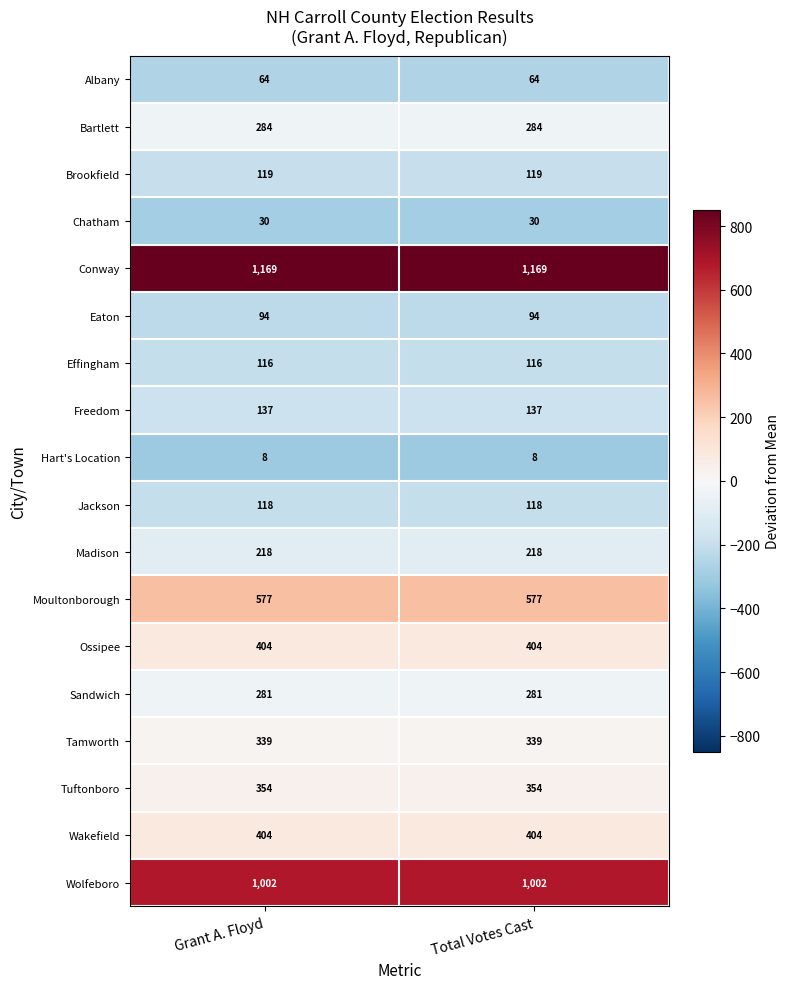

Is it true that Freedom equals 137 at Grant A. Floyd?

True